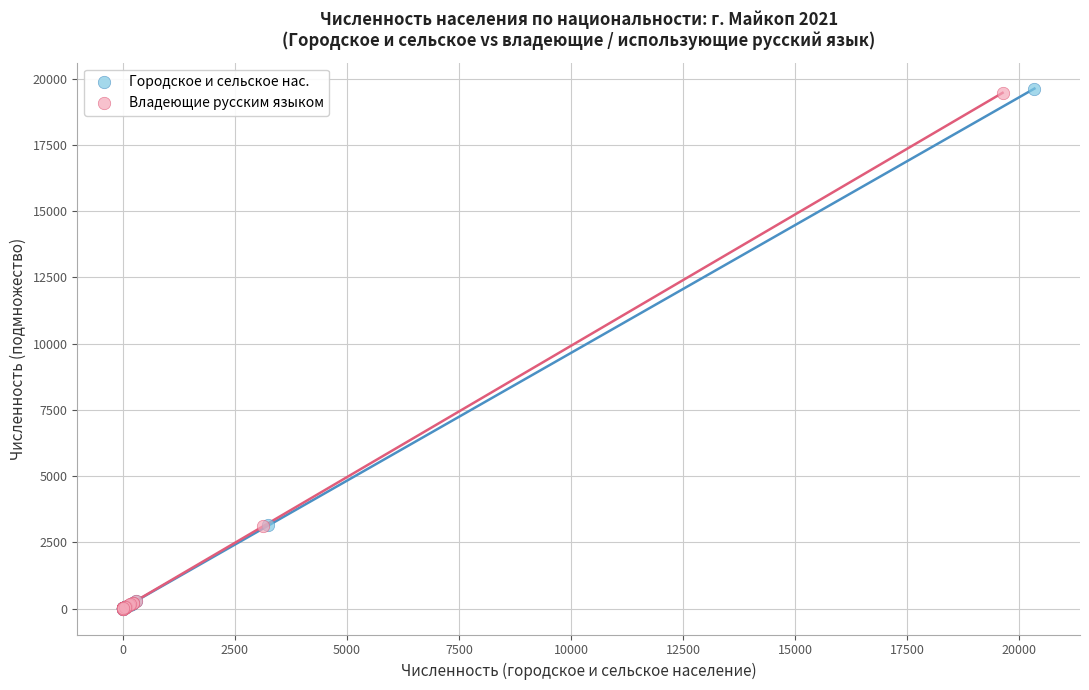

What are all the series names shown in the legend?

Городское и сельское нас., Владеющие русским языком